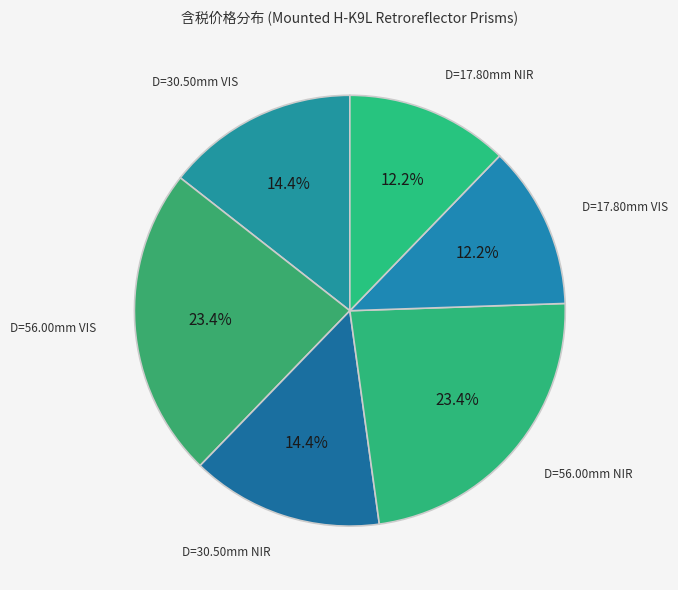

How many segments does this pie chart have?

6